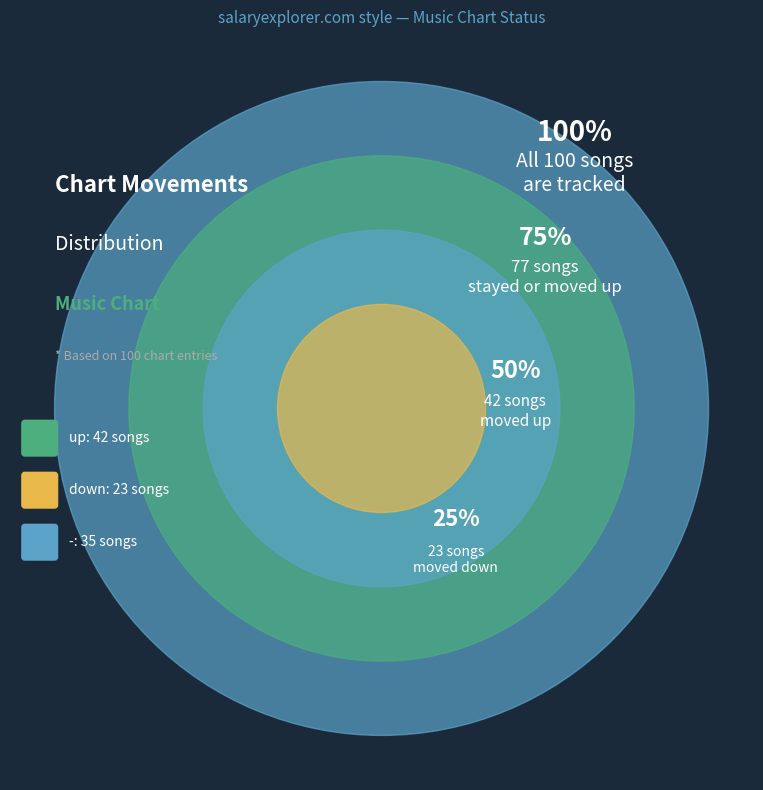

How many segments does this pie chart have?

3